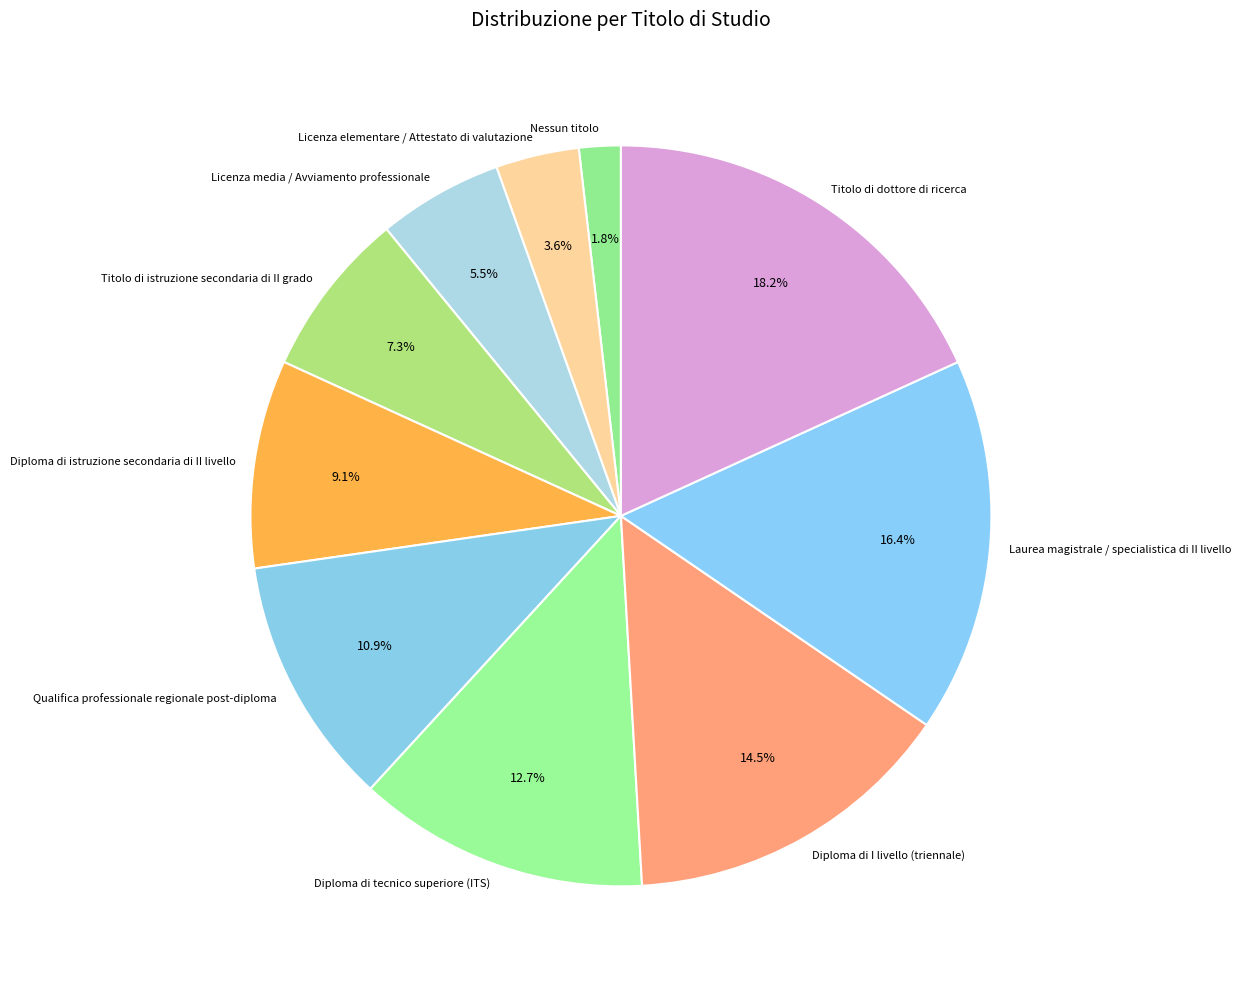

True or false: Diploma di istruzione secondaria di II livello accounts for 9% of the total.

True